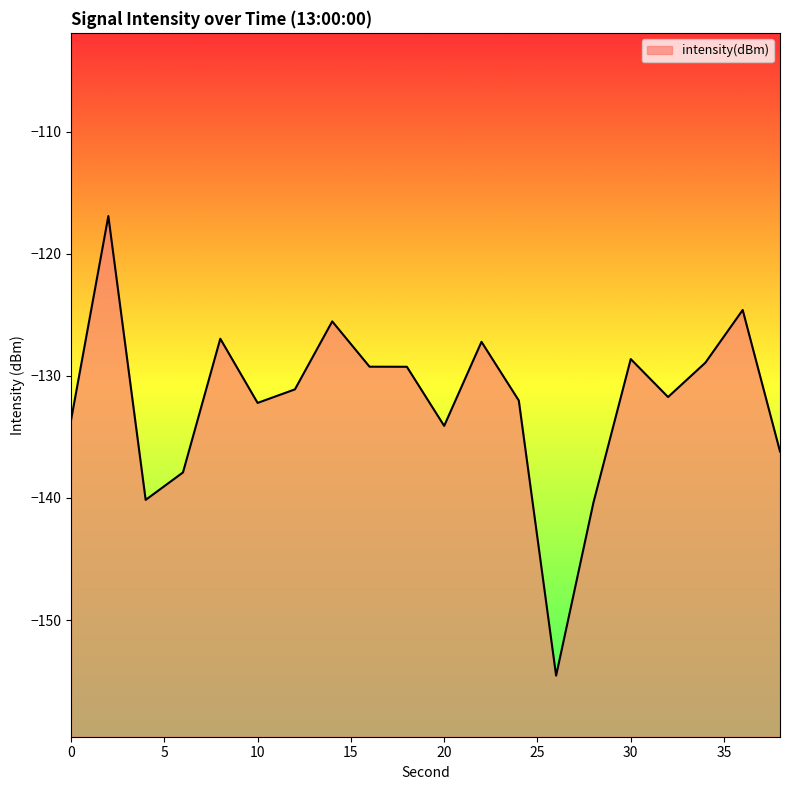

Which has a higher value, 32 or 22?

22